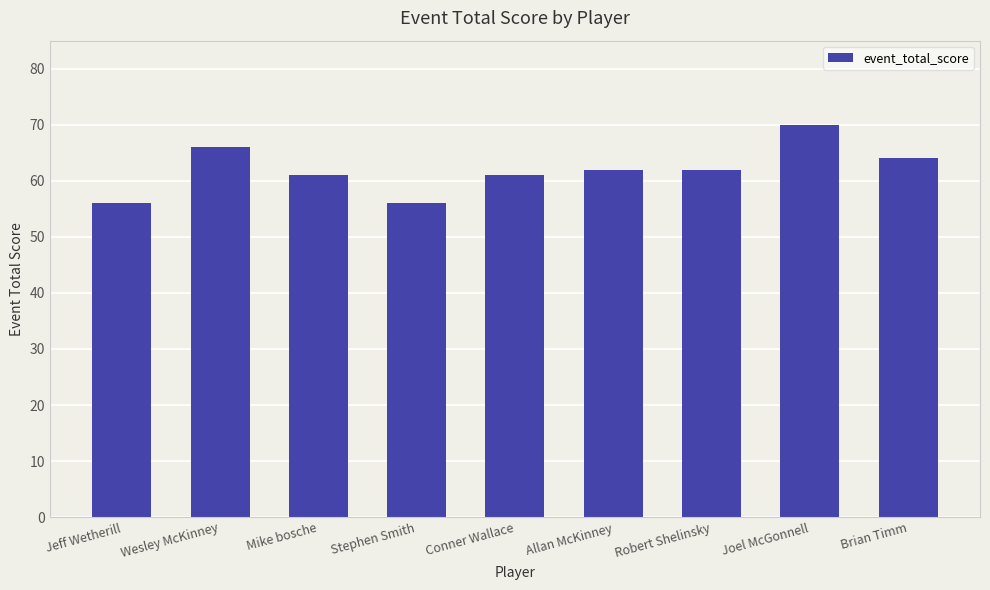

The value at Stephen Smith is 56. True or false?

True